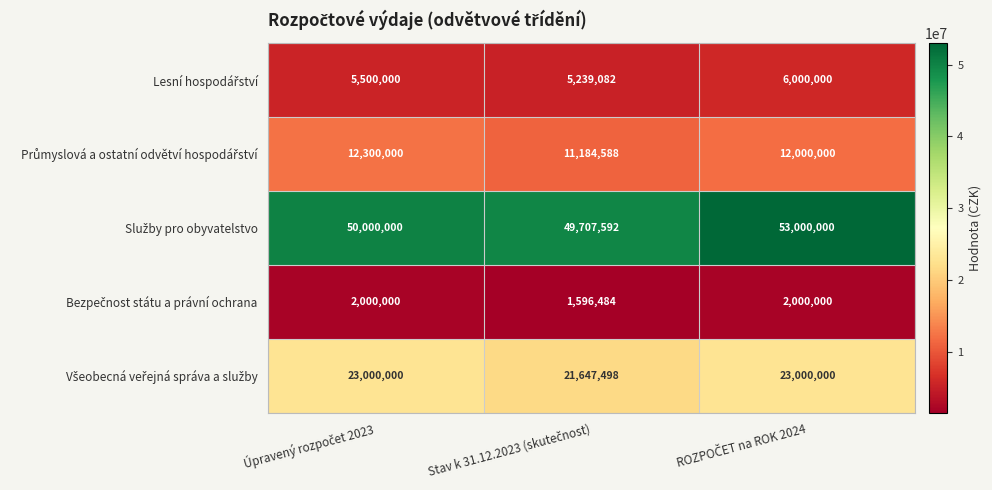

What is the maximum value shown in the chart?

53000000